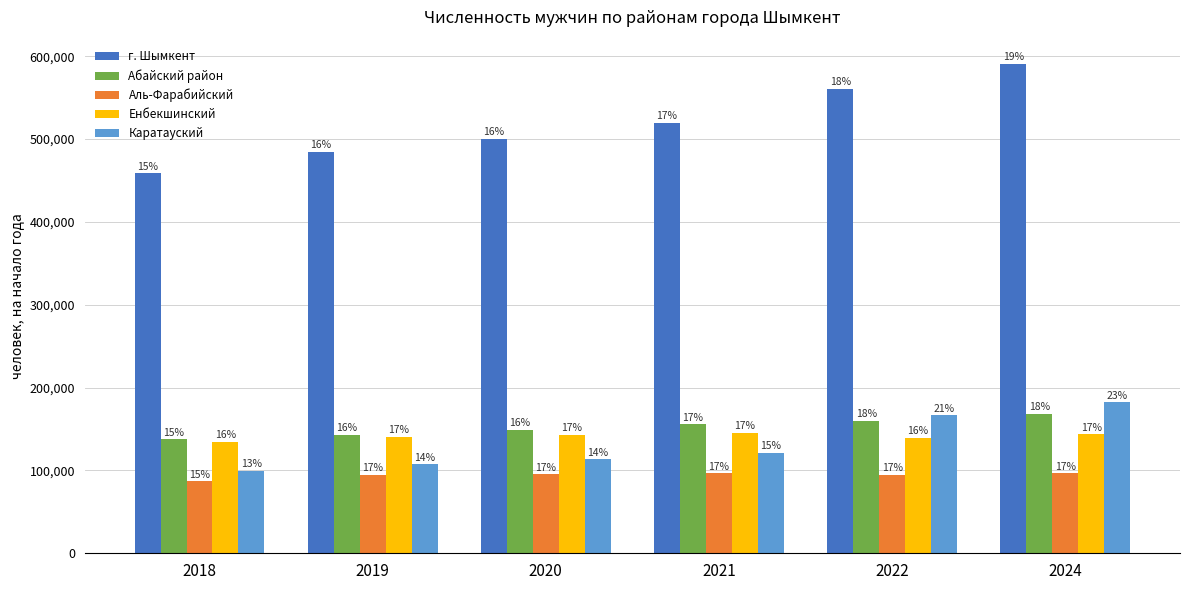

What are all the series names shown in the legend?

г. Шымкент, Абайский район, Аль-Фарабийский, Енбекшинский, Каратауский